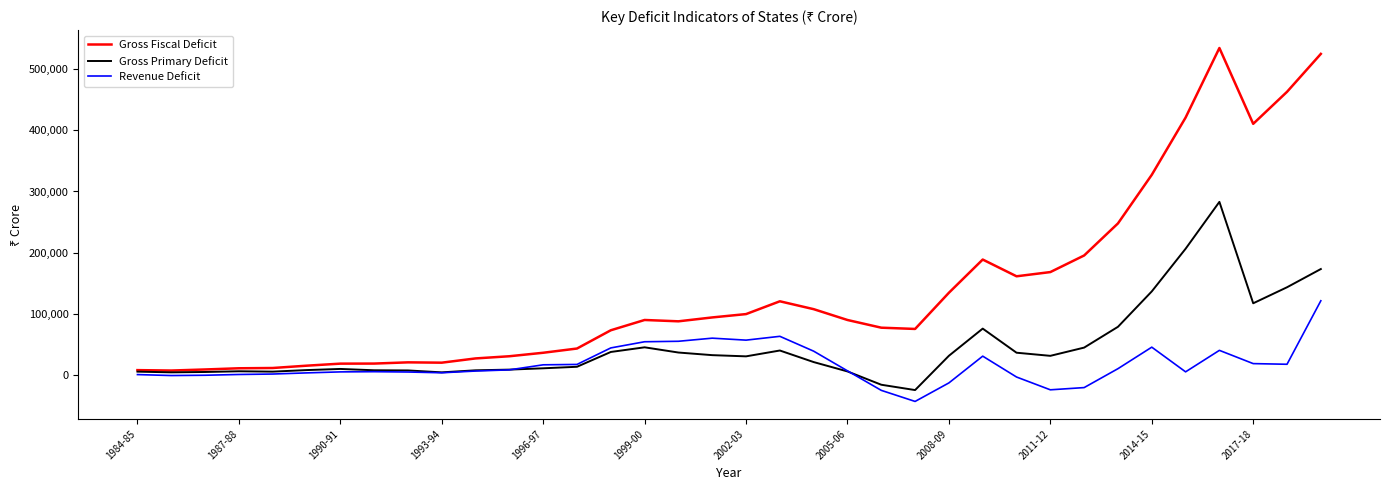

Which series has the largest total across all categories?

Gross Fiscal Deficit